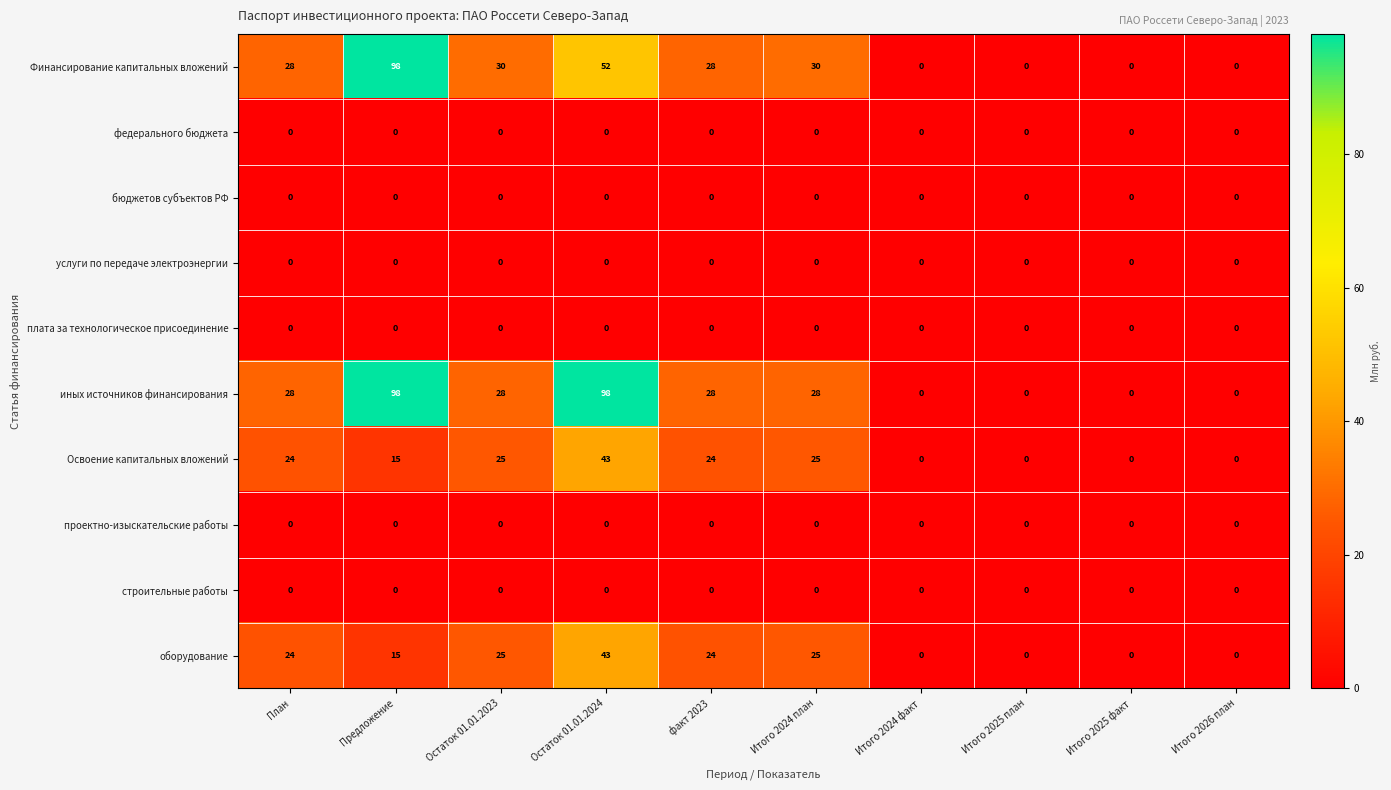

At which category is the sum across all series the highest?

Остаток 01.01.2024